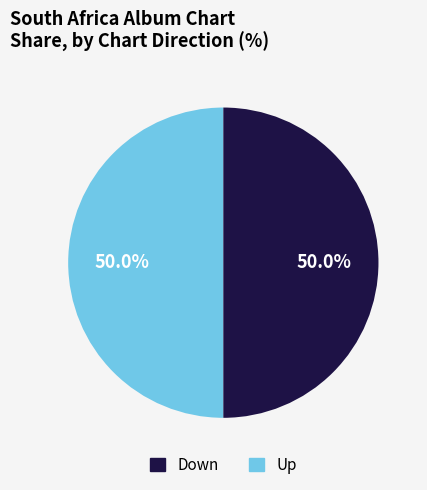

What is the largest slice in the pie chart?

up